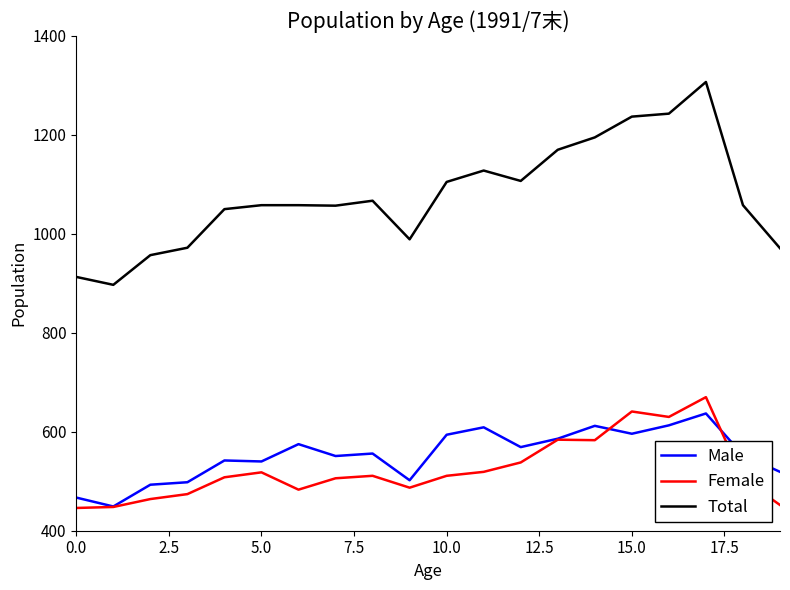

Which series has the widest spread of values?

Total